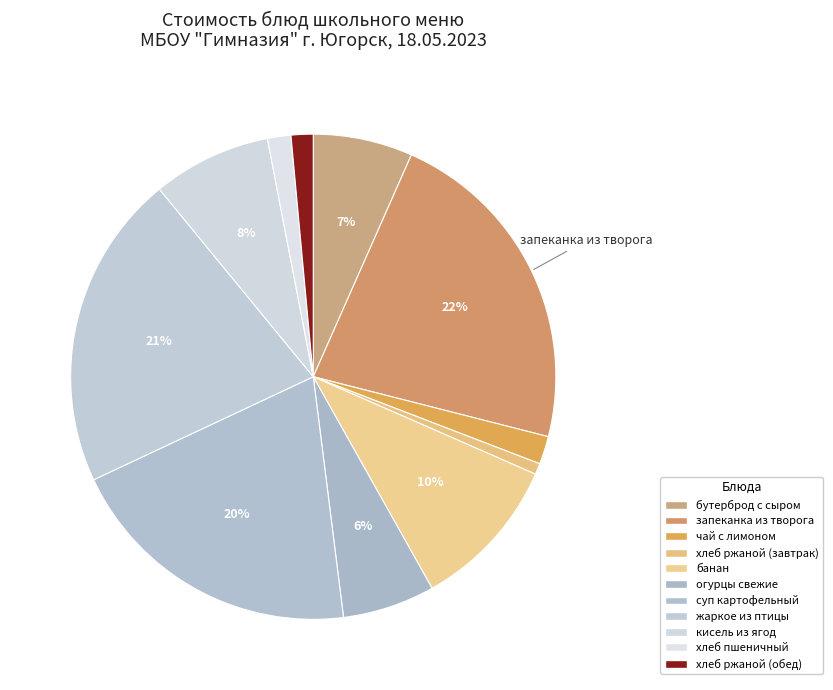

What percentage is the хлеб ржаной (обед) slice, to the nearest percent?

1%